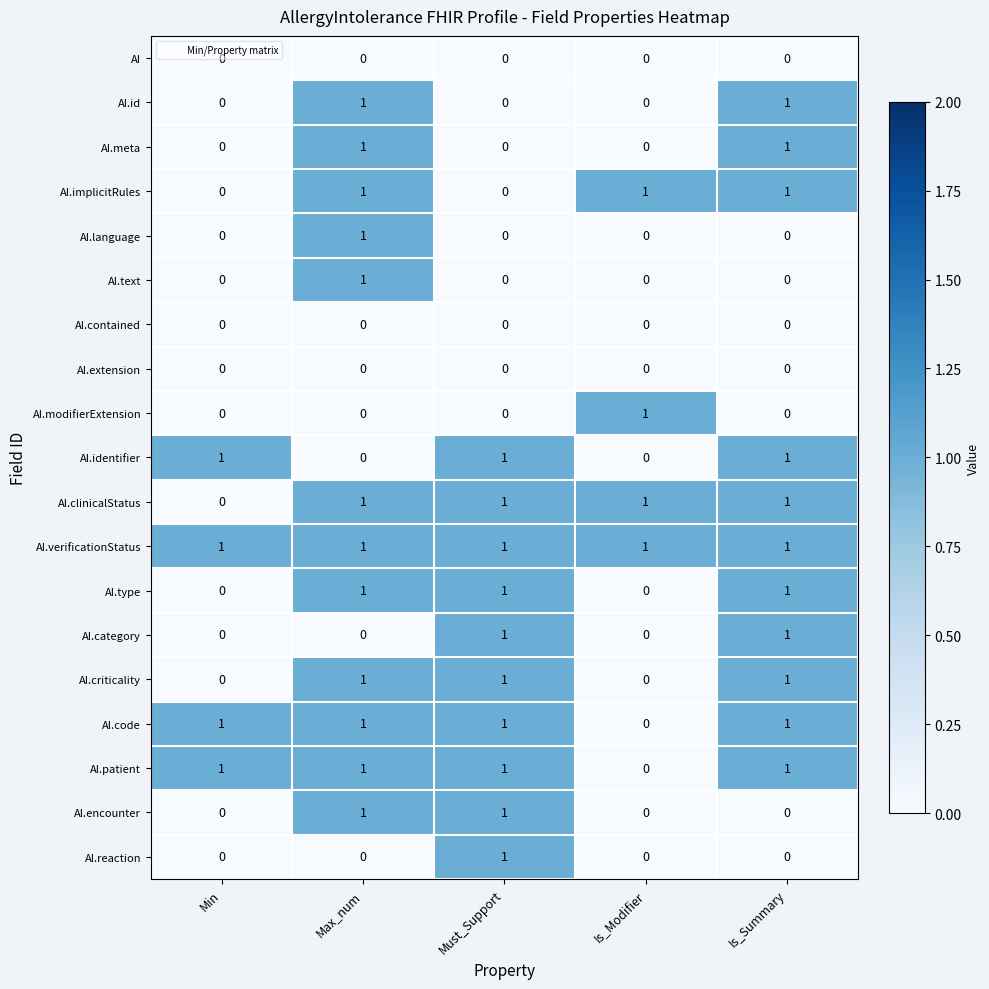

Where is AI.clinicalStatus nearest to the value 0?

Min